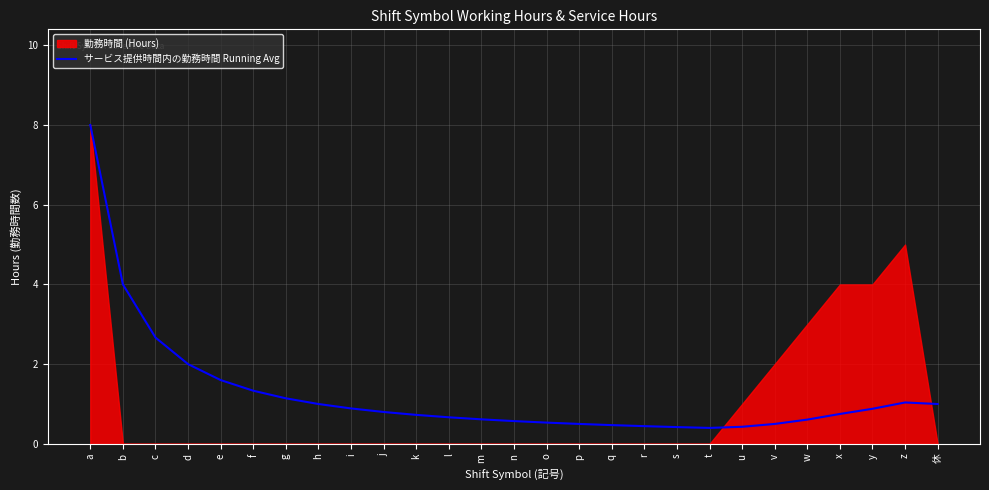

What is the difference between the maximum and minimum values?

7.6